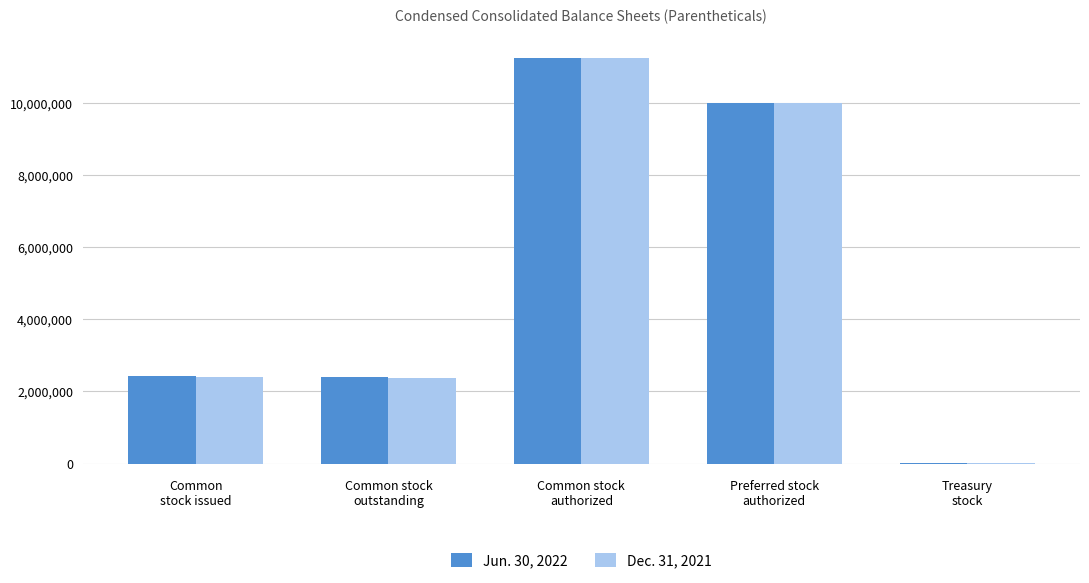

The value of Jun. 30, 2022 at Treasury
stock is 26259. True or false?

True